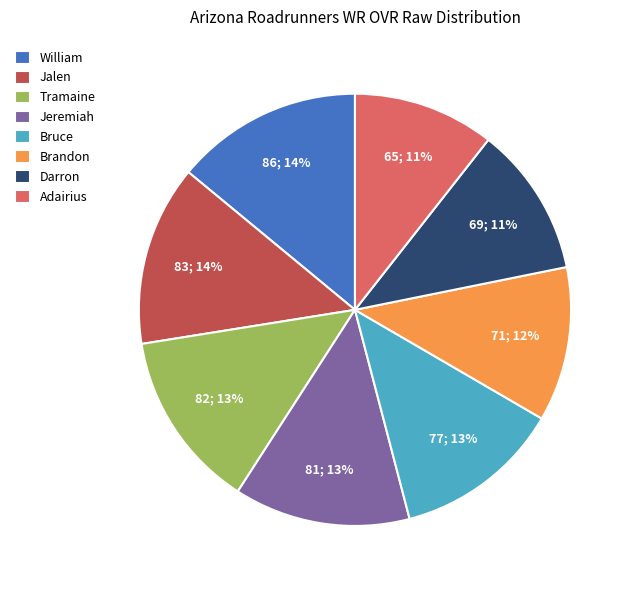

Count the number of slices in the pie.

8